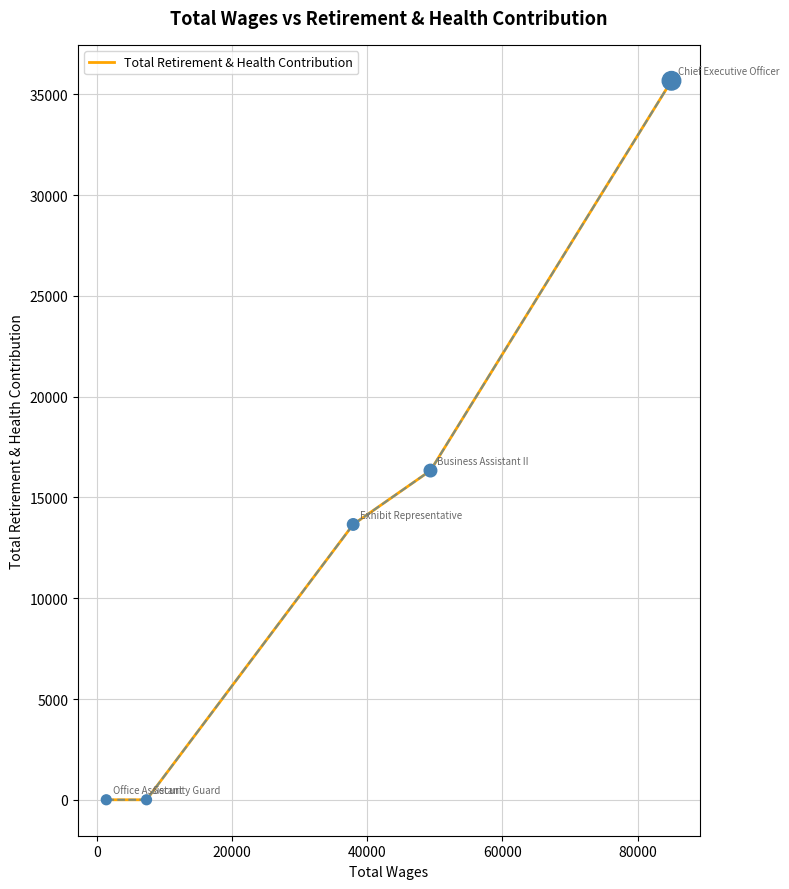

True or false: the data has more than 1 interior local peaks.

False